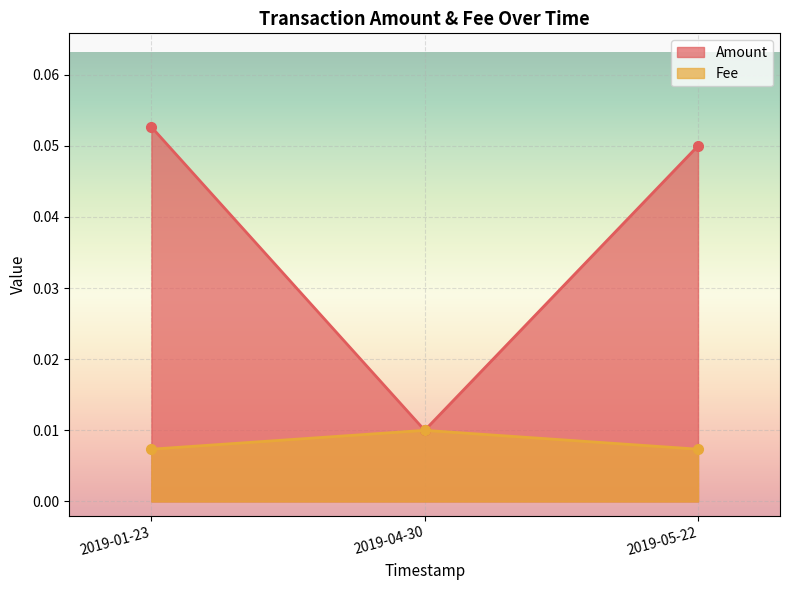

List the labels in order of Amount value, largest first.

2019-01-23, 2019-05-22, 2019-04-30